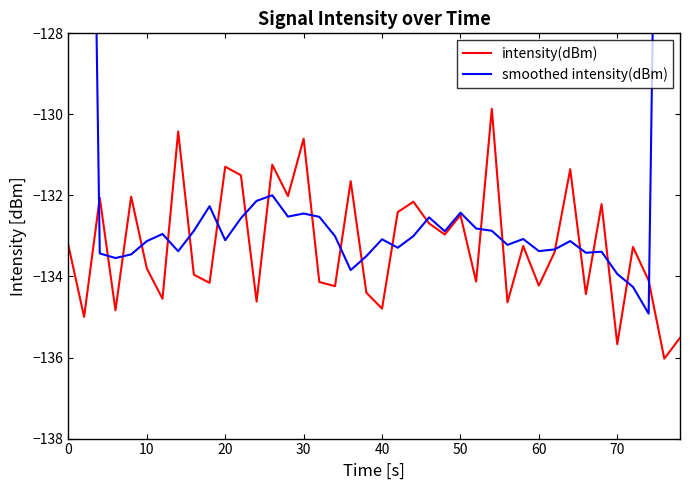

True or false: intensity(dBm) has a value of -134.2 at 60.

True